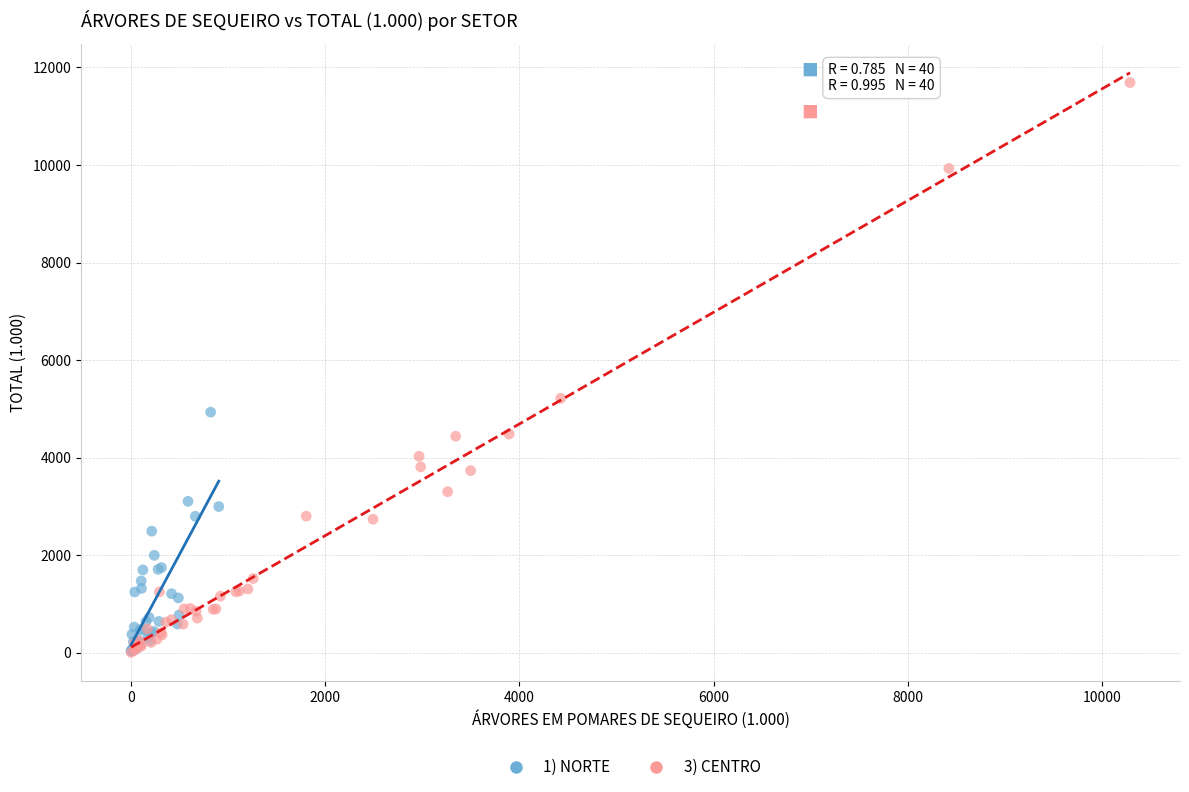

Which series has the largest Y range (max minus min)?

3) CENTRO